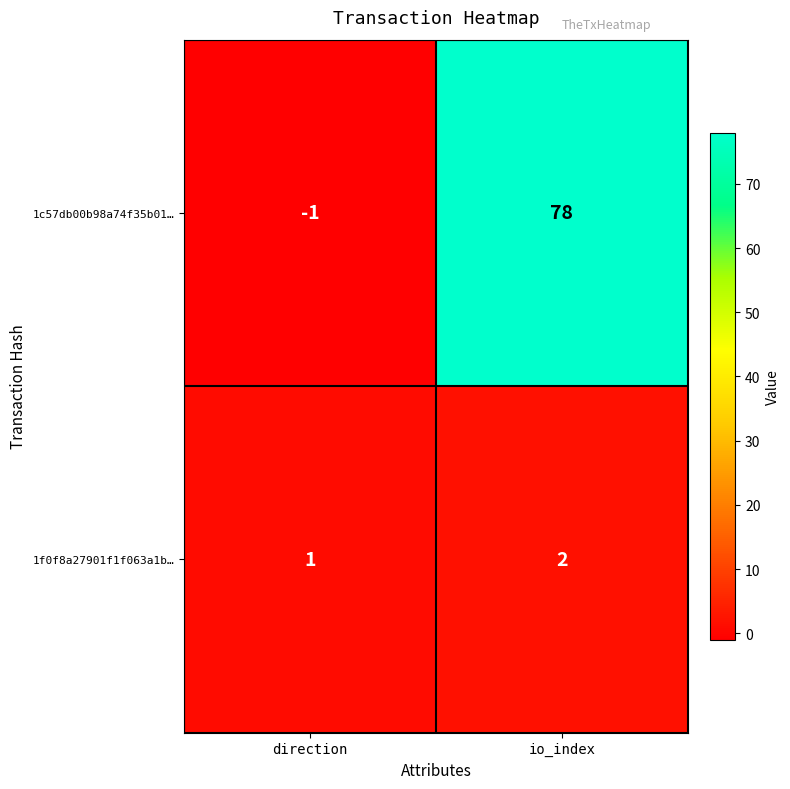

Between direction and io_index, which series saw the biggest shift?

1c57db00b98a74f35b01…